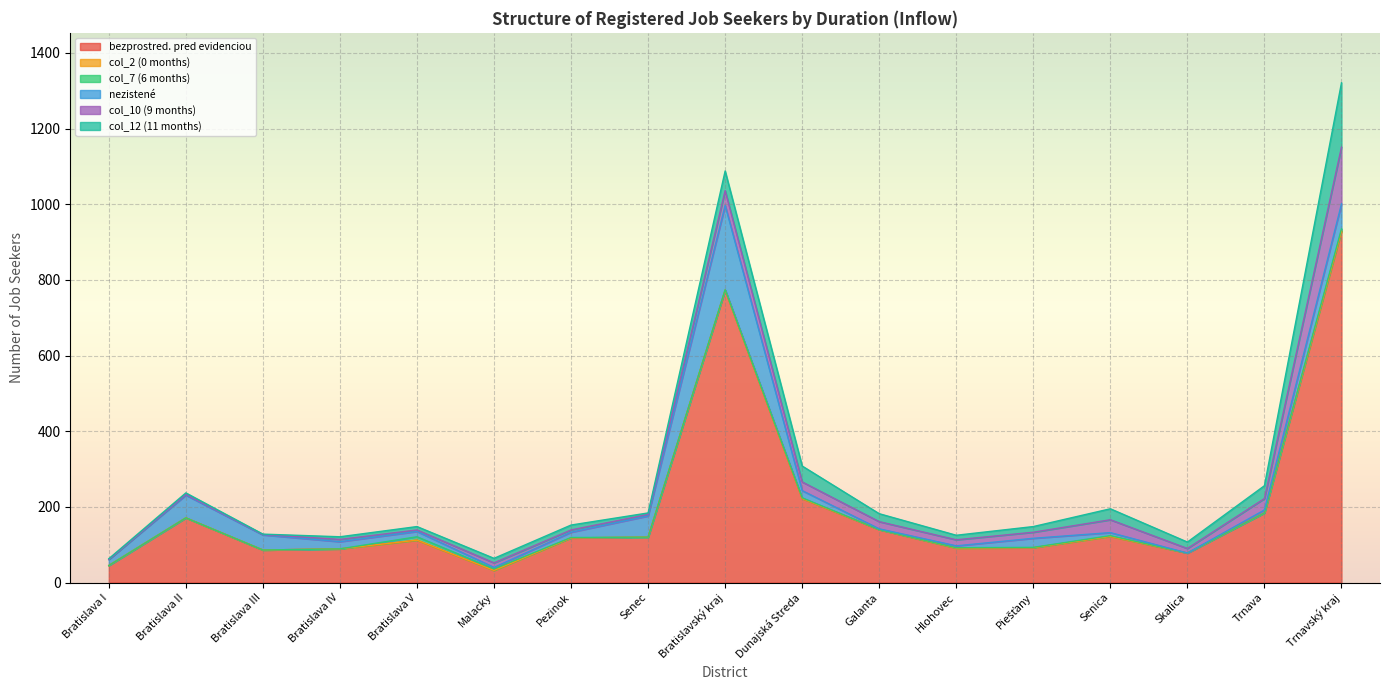

What is the label of the 7th point from the right?

Galanta